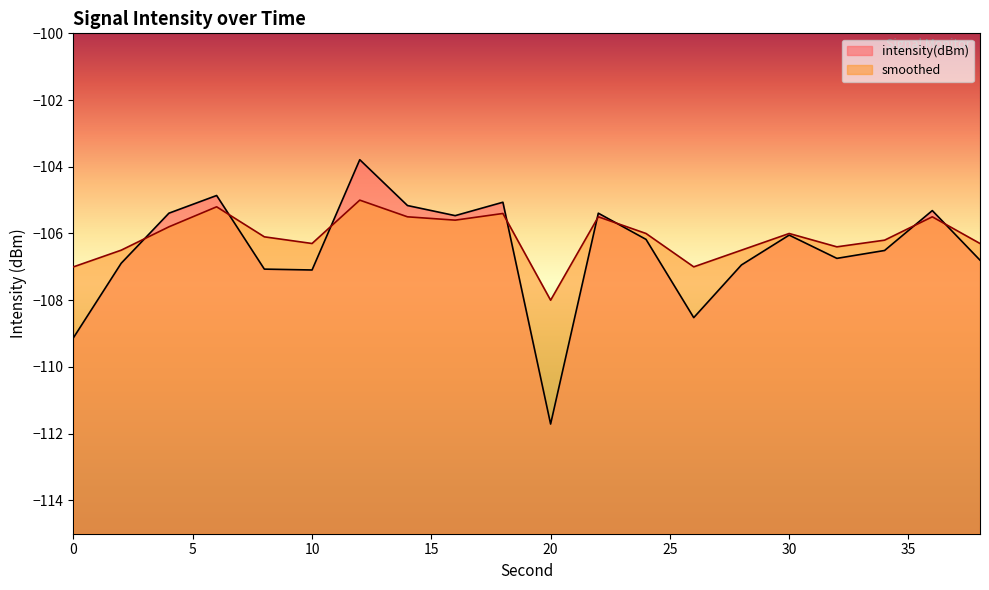

Reading left to right, transcribe all the data shown in this chart.

intensity(dBm): 0=-109.1	2=-106.9	4=-105.4	6=-104.9	8=-107.1	10=-107.1	12=-103.8	14=-105.2	16=-105.5	18=-105.1	20=-111.7	22=-105.4	24=-106.2	26=-108.5	28=-106.9	30=-106.0	32=-106.7	34=-106.5	36=-105.3	38=-106.8
smoothed: 0=-107.0	2=-106.5	4=-105.8	6=-105.2	8=-106.1	10=-106.3	12=-105.0	14=-105.5	16=-105.6	18=-105.4	20=-108.0	22=-105.5	24=-106.0	26=-107.0	28=-106.5	30=-106.0	32=-106.4	34=-106.2	36=-105.5	38=-106.3